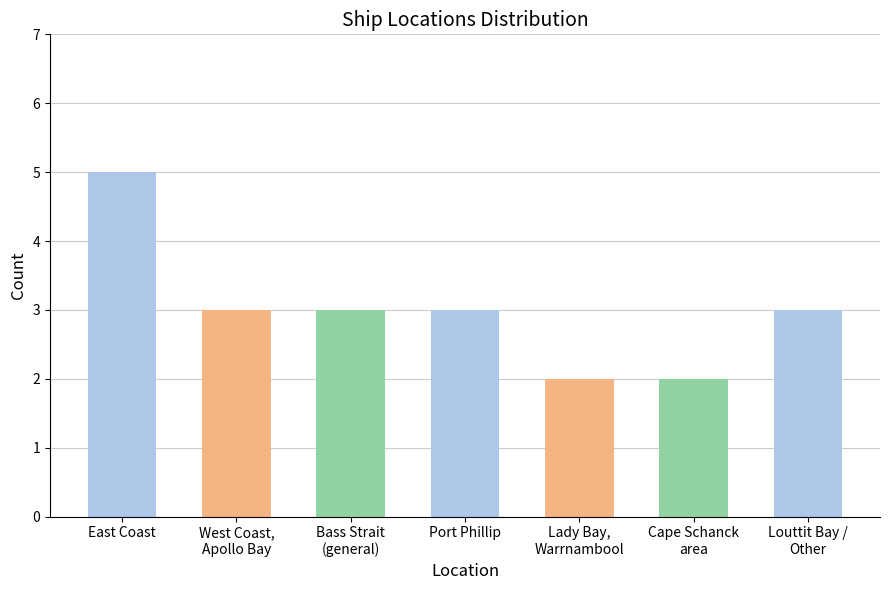

What is the approximate value at Port Phillip?

3